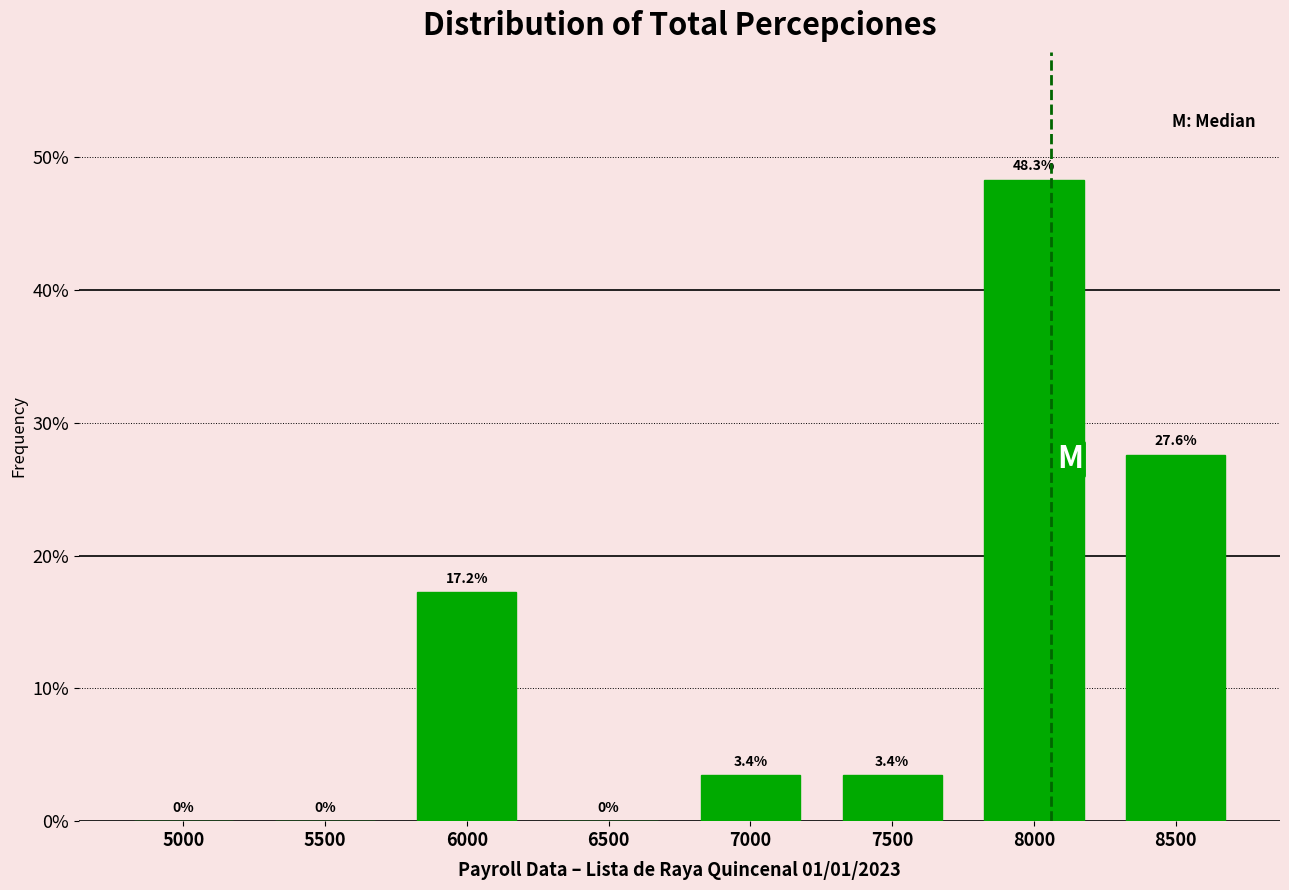

Reading right to left, list all the values displayed in this chart.

8500=27.6	8000=48.3	7500=3.4	7000=3.4	6500=0.0	6000=17.2	5500=0.0	5000=0.0